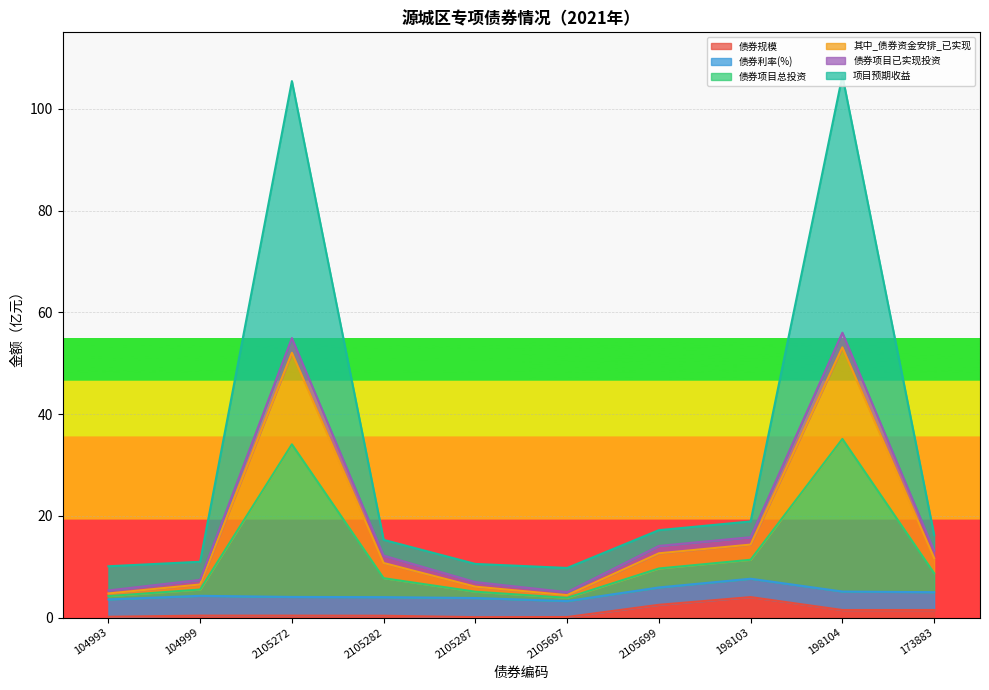

What is the highest value of the 债券规模 series?

4.0